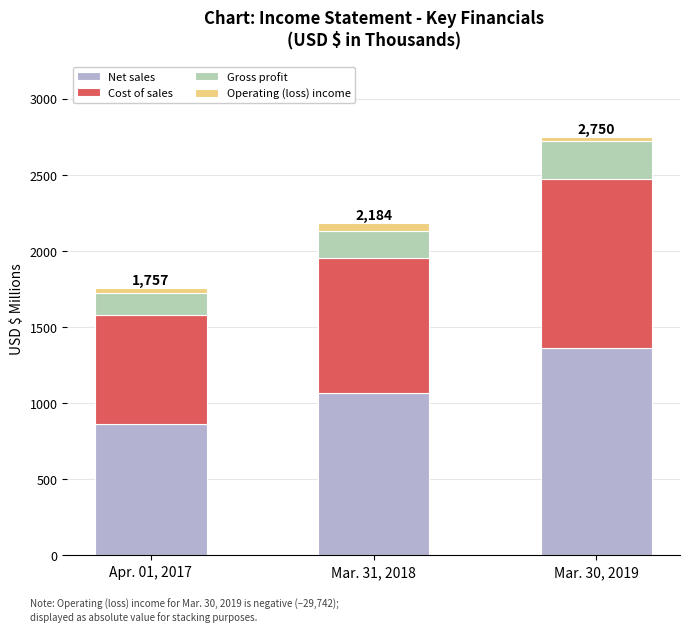

Reading right to left, transcribe the values for Net sales.

Mar. 30, 2019=1360.0	Mar. 31, 2018=1064.7	Apr. 01, 2017=861.3